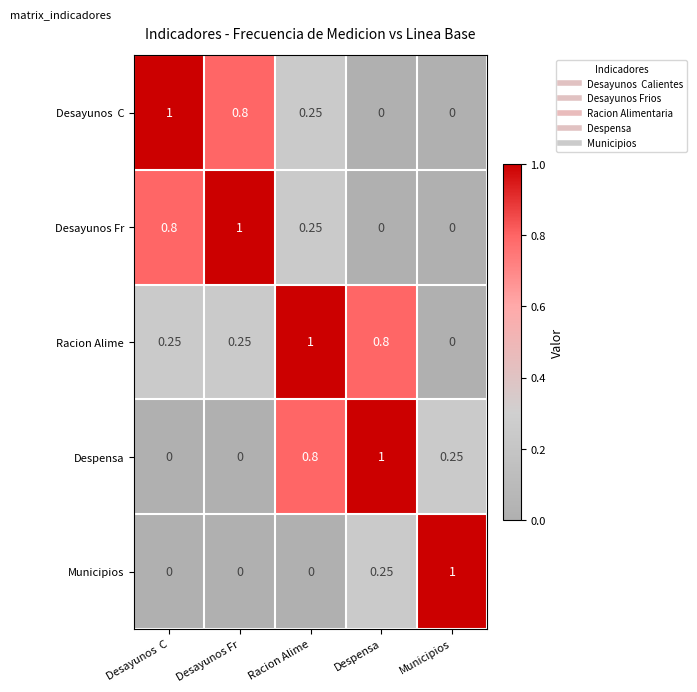

Which series changed the most between Despensa and Municipios?

Racion Alime